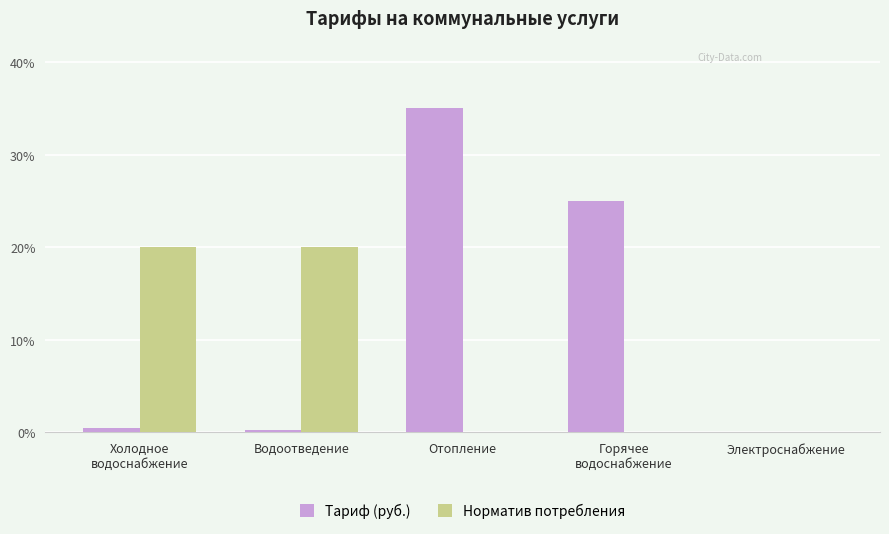

The Норматив потребления series shows 33.3 at Водоотведение. True or false?

False